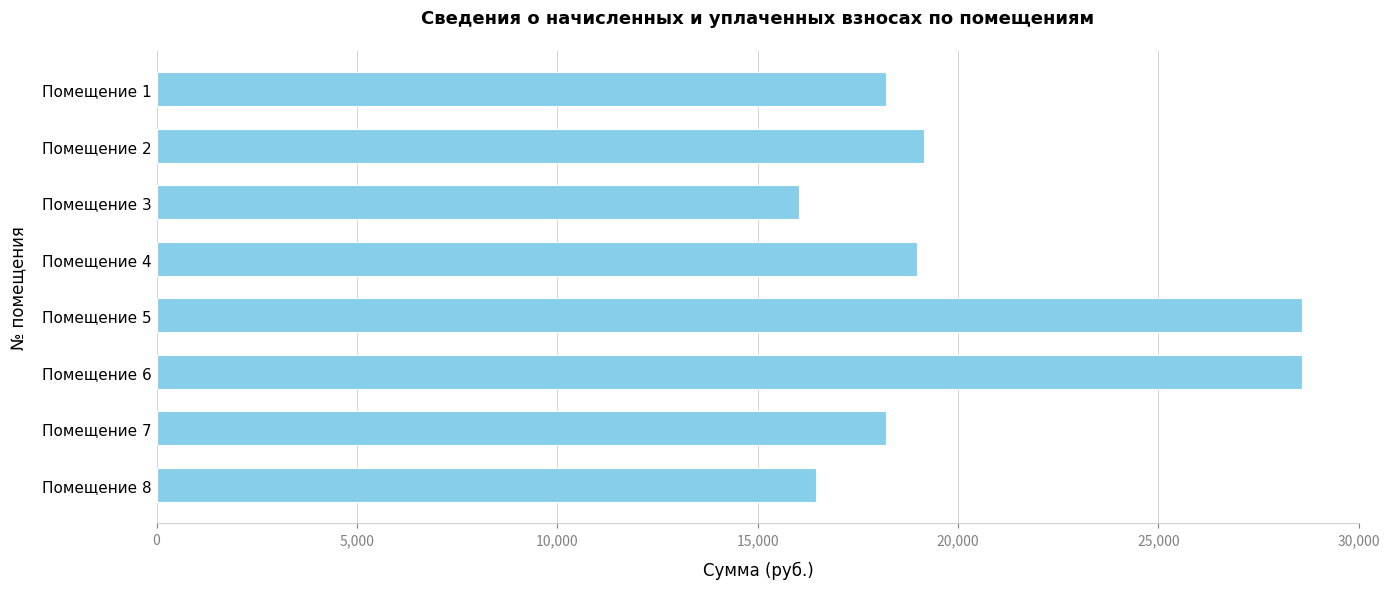

How many data points are less than 18973?

4